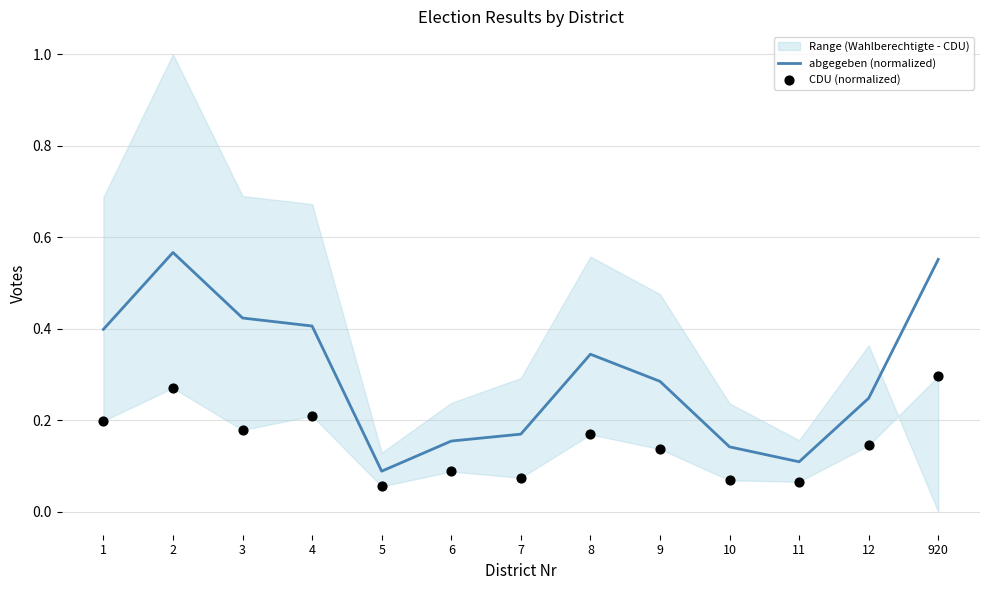

At which category is the sum across all series the highest?

920